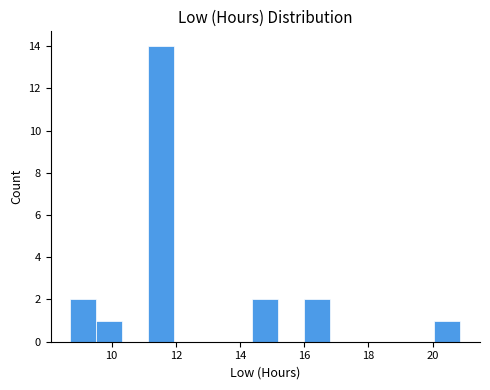

How tall is the bar that spans 9.6 to 10.4 on the x-axis? Neither the bar edges nor the heights are printed on the chart, so give them approximately, as read against the axes.

1